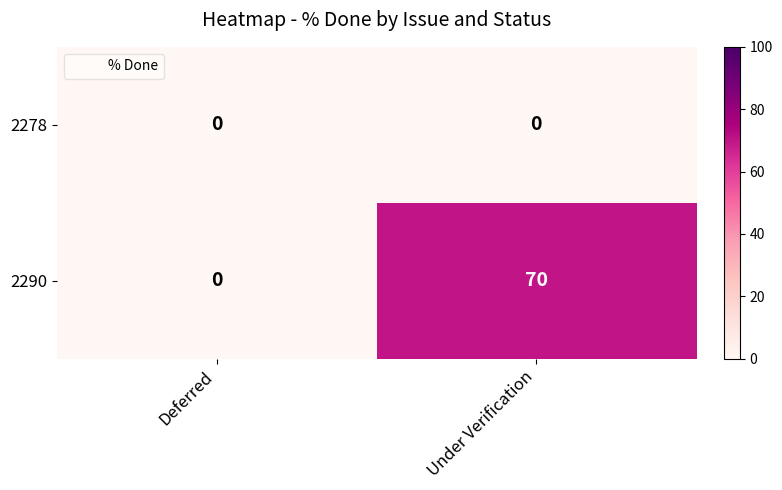

What is the sum of all 2290 values?

70